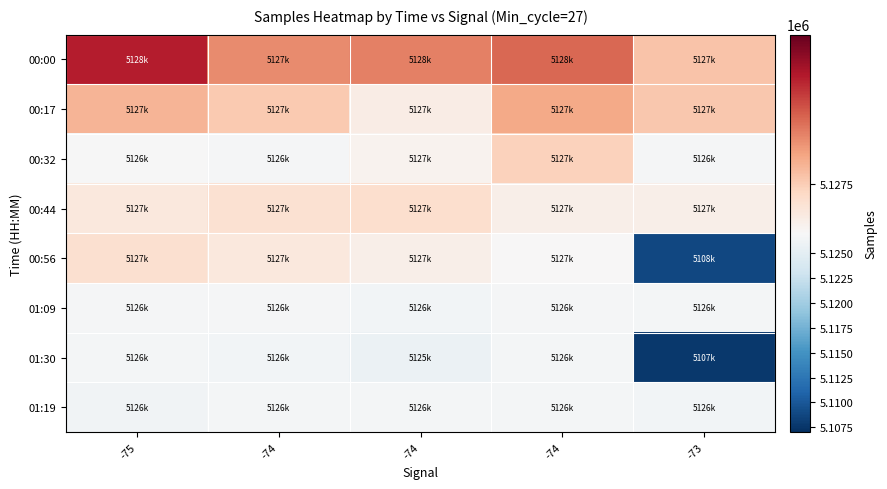

What is the spread (max minus min) of values at -74?

1498